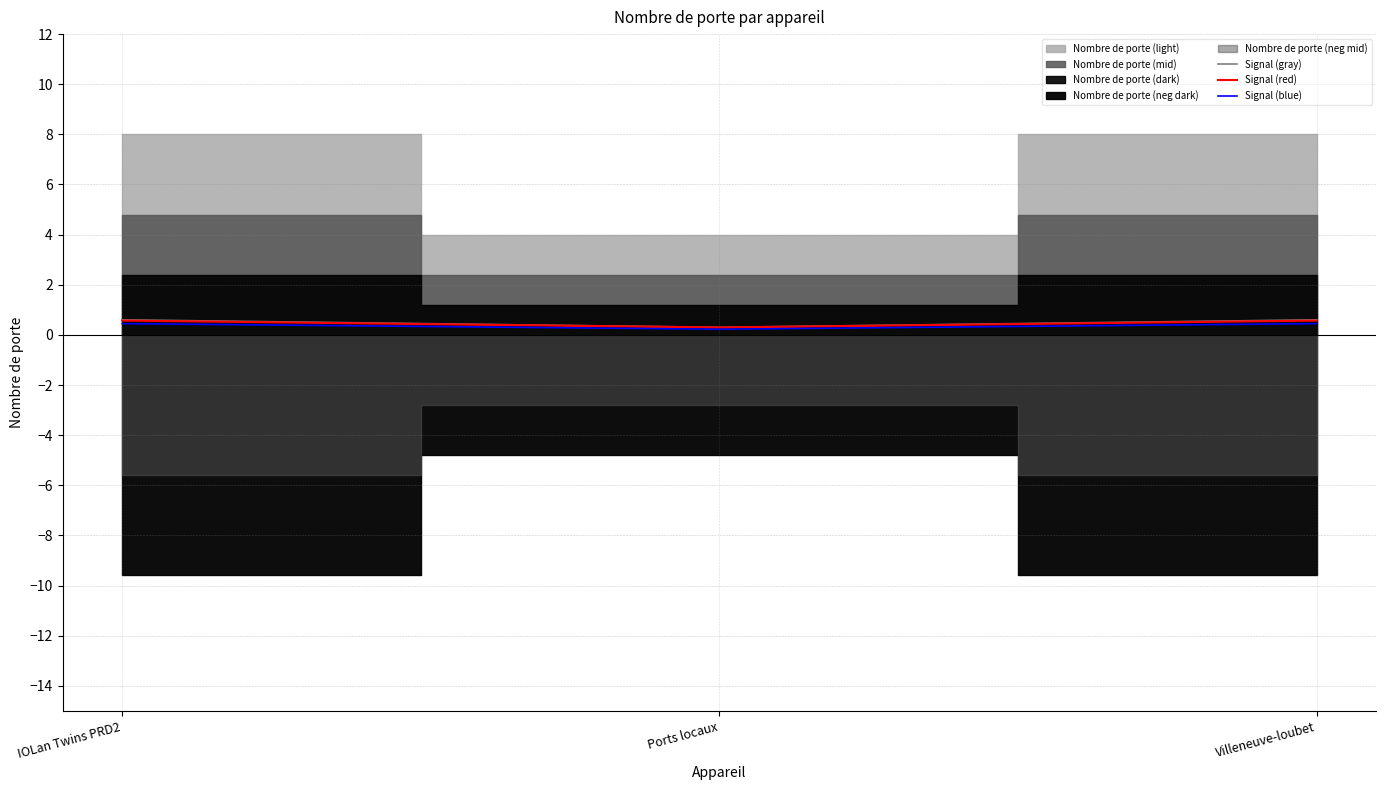

Is it true that Signal (blue) equals 0.5 at IOLan Twins PRD2?

True